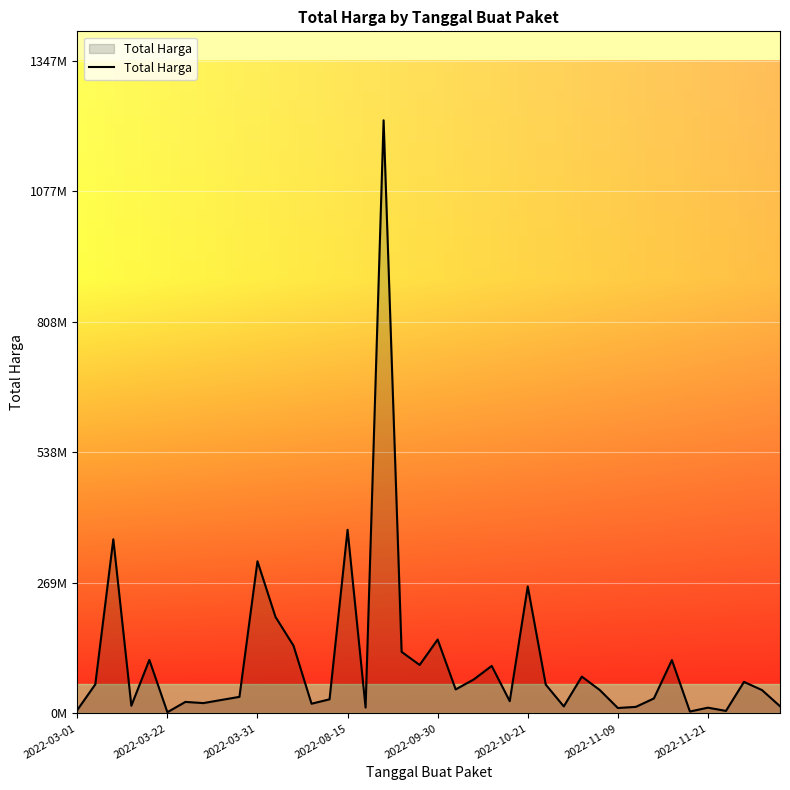

List the labels in order of value, largest first.

17, 15, 2022-03-31, 10, 25, 11, 20, 12, 18, 2022-09-30, 33, 19, 23, 28, 22, 37, 2022-03-22, 26, 21, 29, 38, 9, 32, 14, 8, 24, 2022-11-09, 2022-11-21, 13, 2022-08-15, 39, 27, 31, 16, 35, 30, 2022-03-01, 36, 34, 2022-10-21